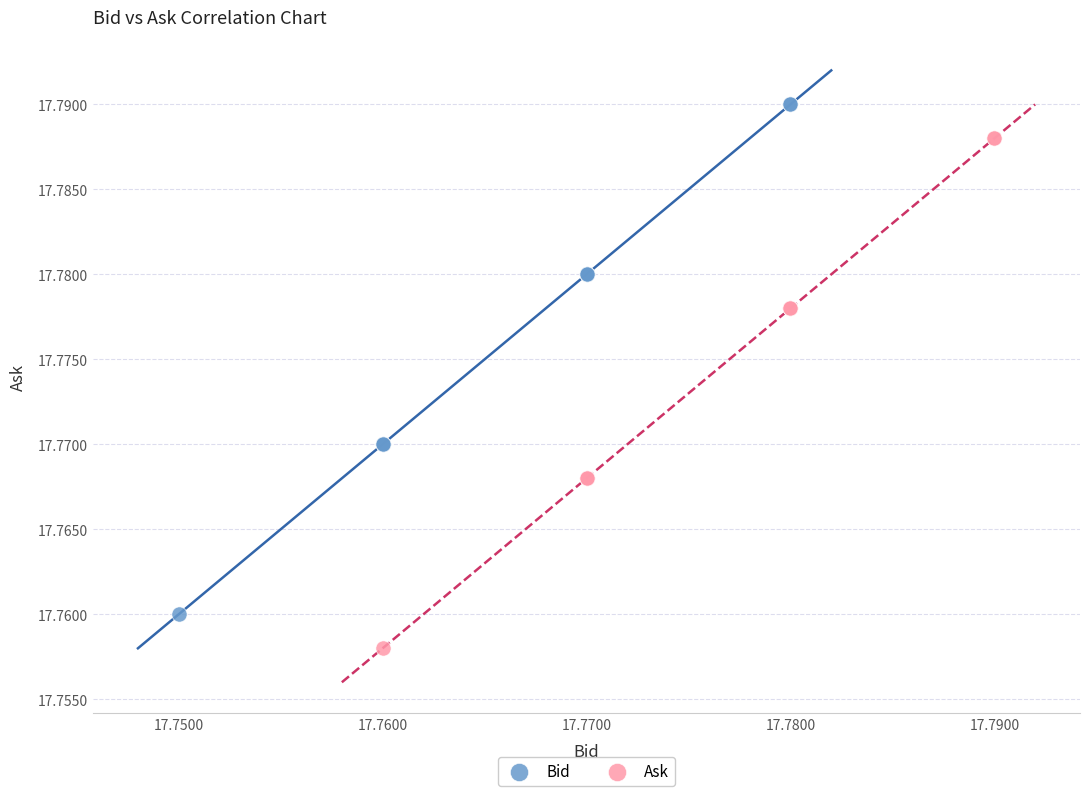

Which series reaches the maximum Y coordinate?

Bid